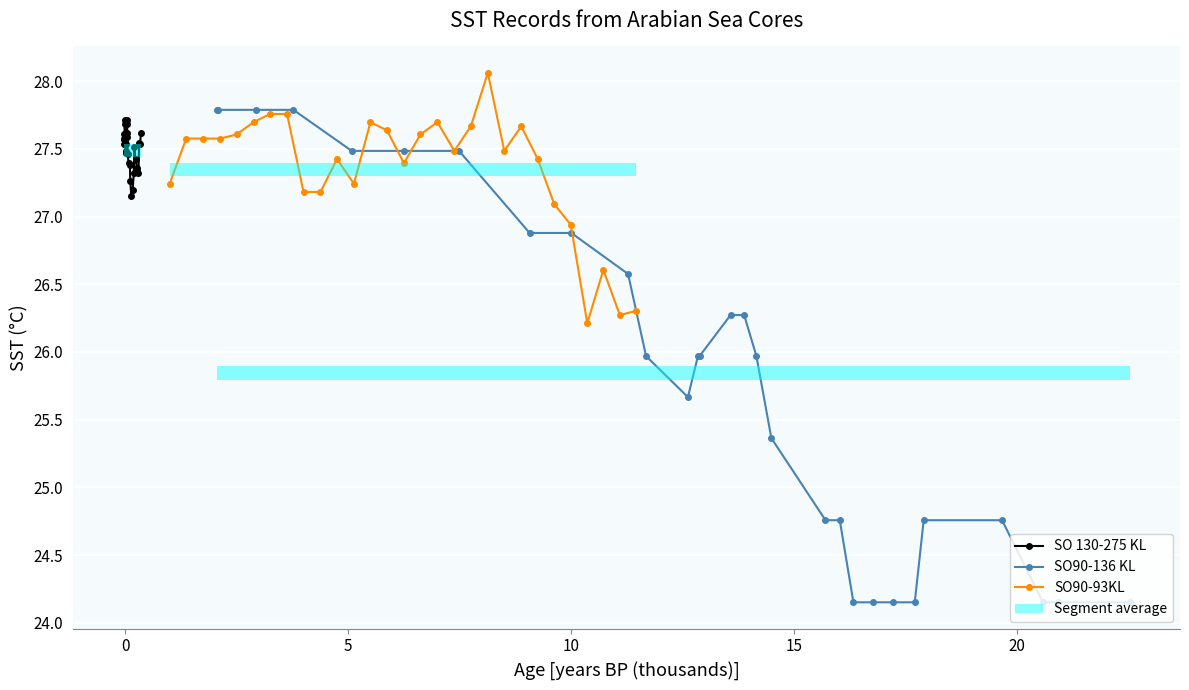

What is the value of the SO90-93KL point at the 25th from the left?

26.9